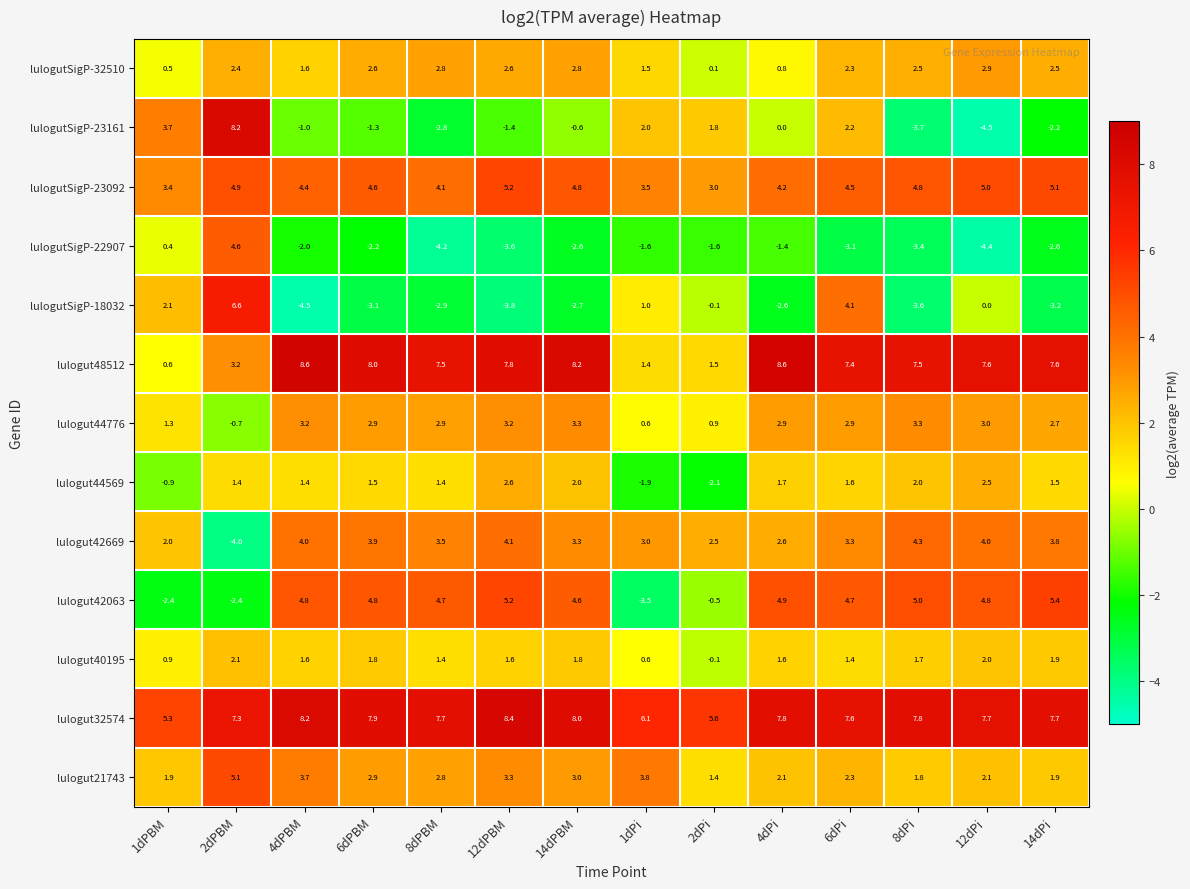

What is the difference between the maximum and minimum values in the lulogutSigP-32510 series?

2.8